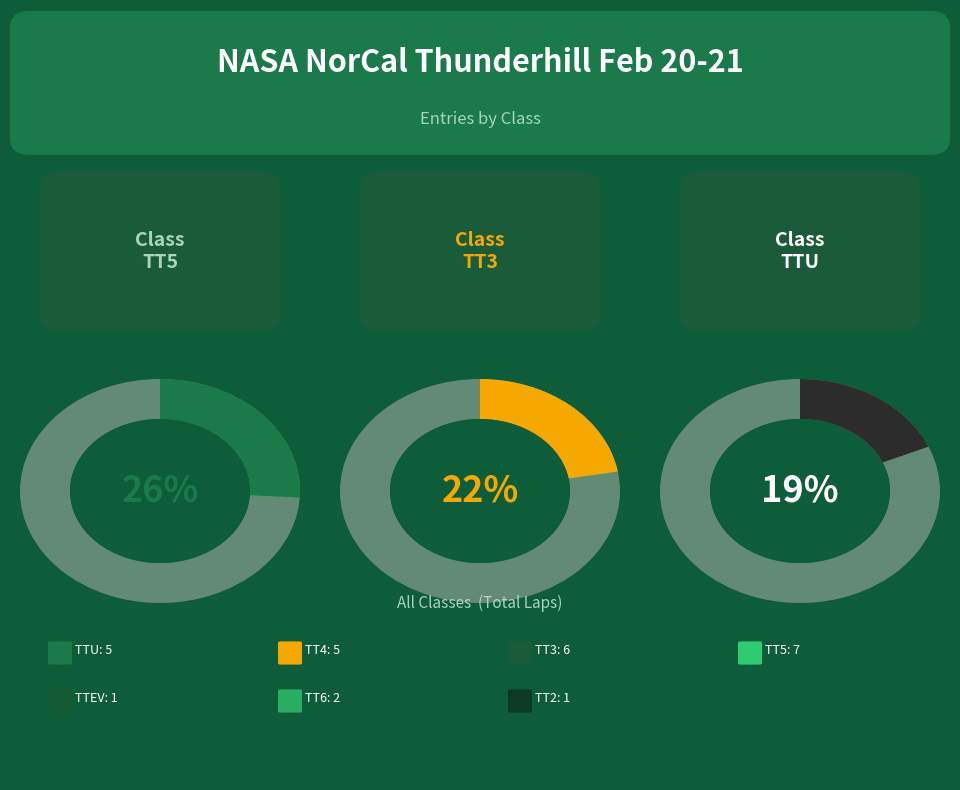

What is the total percentage of TT5 and TTEV?

29.6%